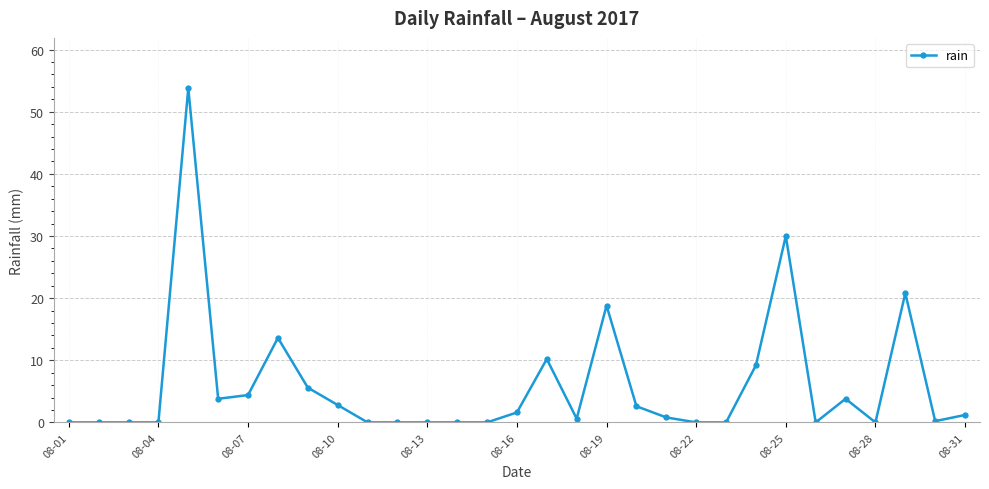

What is the sum of all values?

183.8